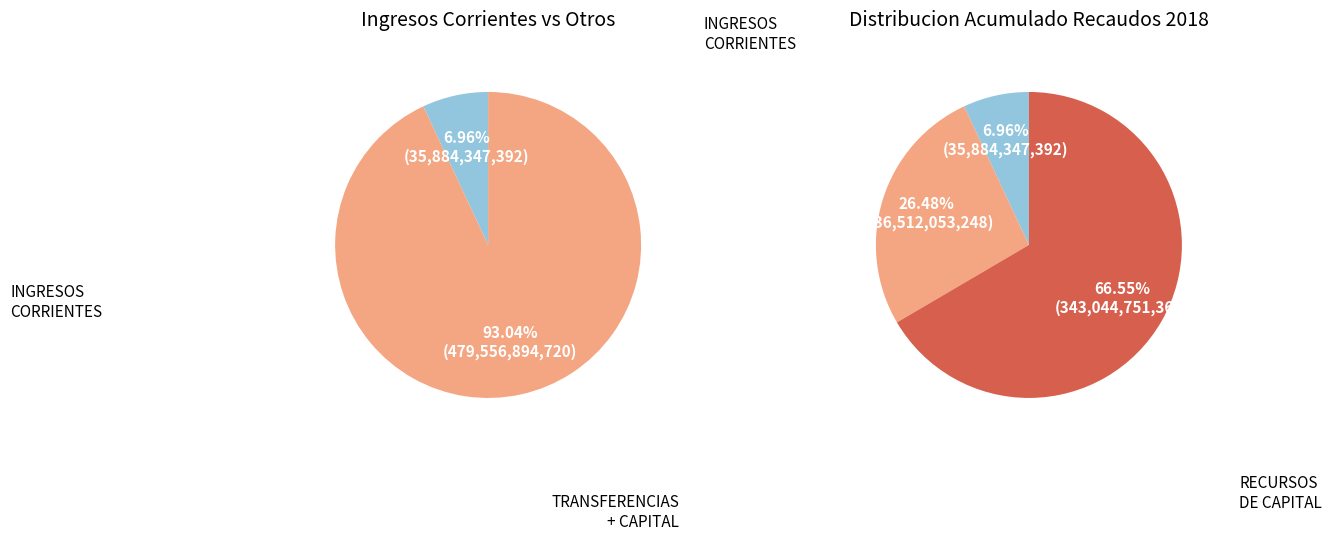

Is there a majority slice in this chart?

Yes